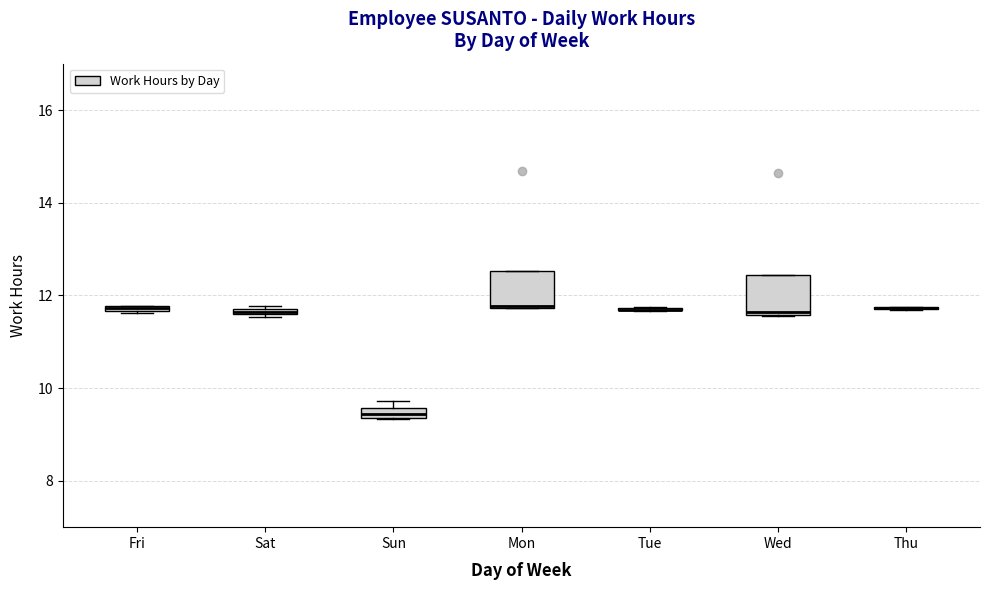

Where is the upper edge of the box for Sat on the y-axis? The values are not printed on the chart, so give them approximately, as read against the axis.

11.8